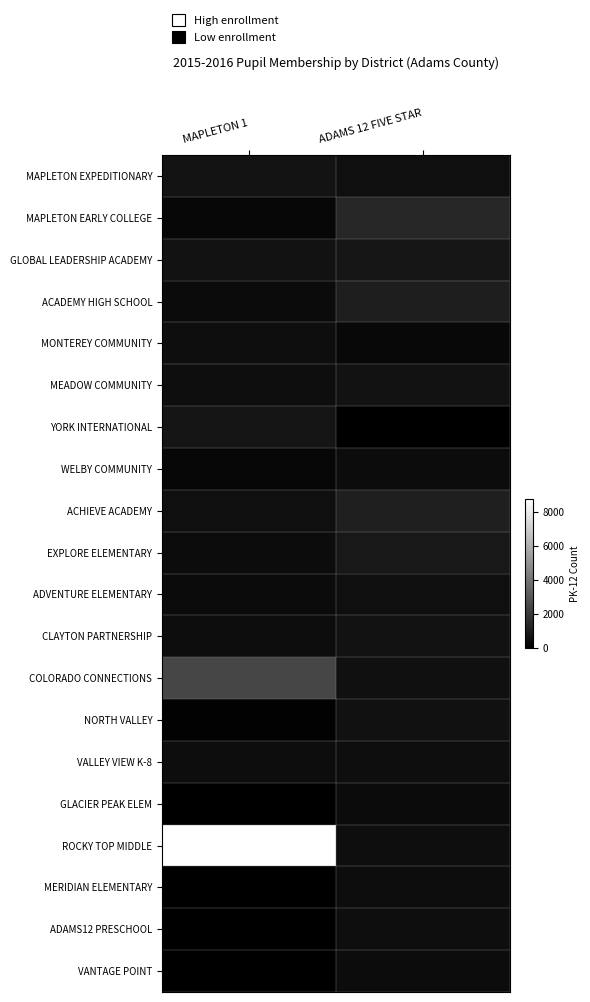

Rank the series by their maximum value, from highest to lowest.

ROCKY TOP MIDDLE, COLORADO CONNECTIONS, MAPLETON EARLY COLLEGE, ACHIEVE ACADEMY, ACADEMY HIGH SCHOOL, EXPLORE ELEMENTARY, GLOBAL LEADERSHIP ACADEMY, YORK INTERNATIONAL, MAPLETON EXPEDITIONARY, MEADOW COMMUNITY, CLAYTON PARTNERSHIP, NORTH VALLEY, ADVENTURE ELEMENTARY, ADAMS12 PRESCHOOL, MONTEREY COMMUNITY, VALLEY VIEW K-8, MERIDIAN ELEMENTARY, WELBY COMMUNITY, VANTAGE POINT, GLACIER PEAK ELEM